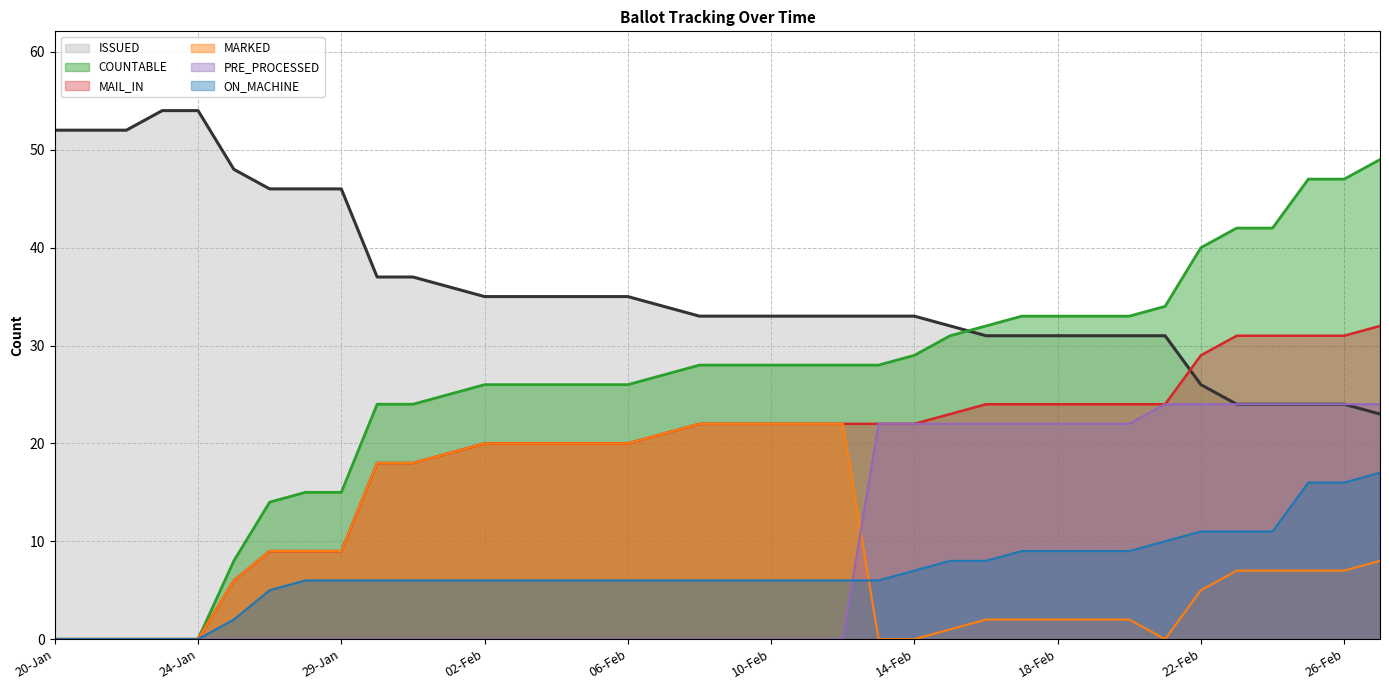

Between 22-Jan and 29-Jan, which series saw the biggest shift?

COUNTABLE